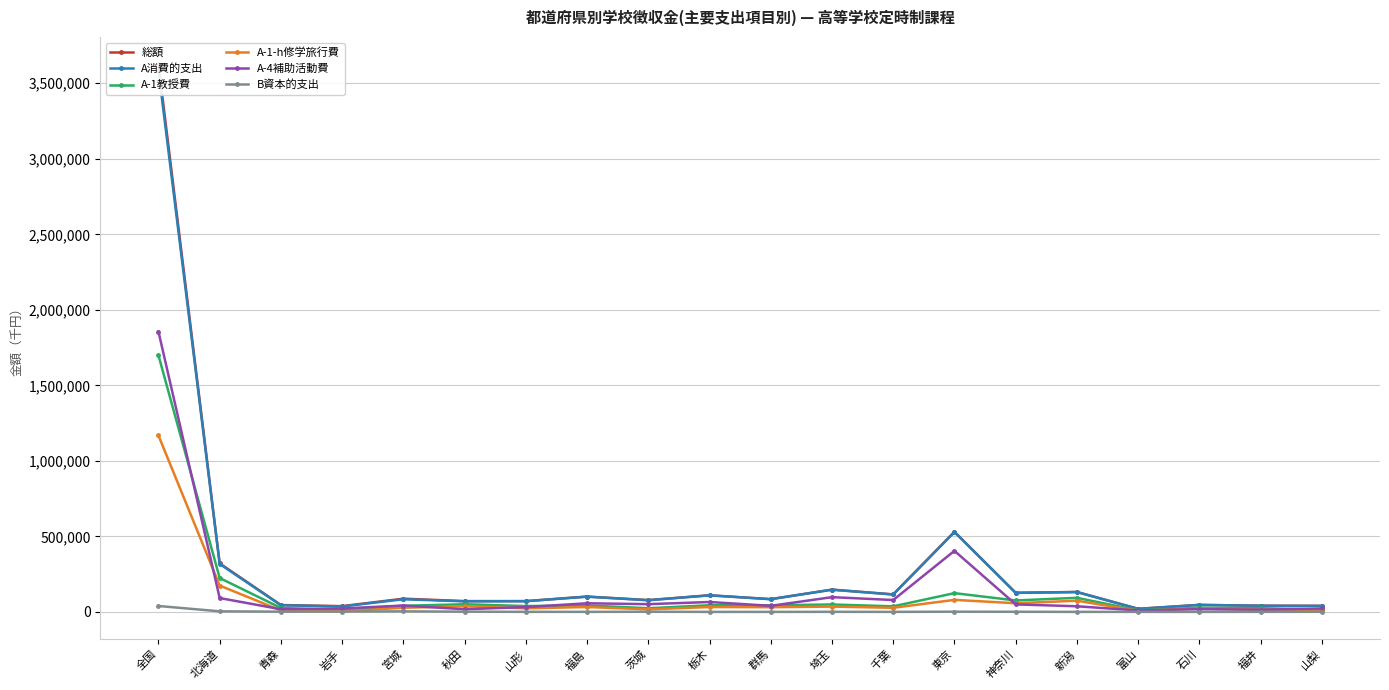

Between 宮城 and 栃木, which is larger?

栃木